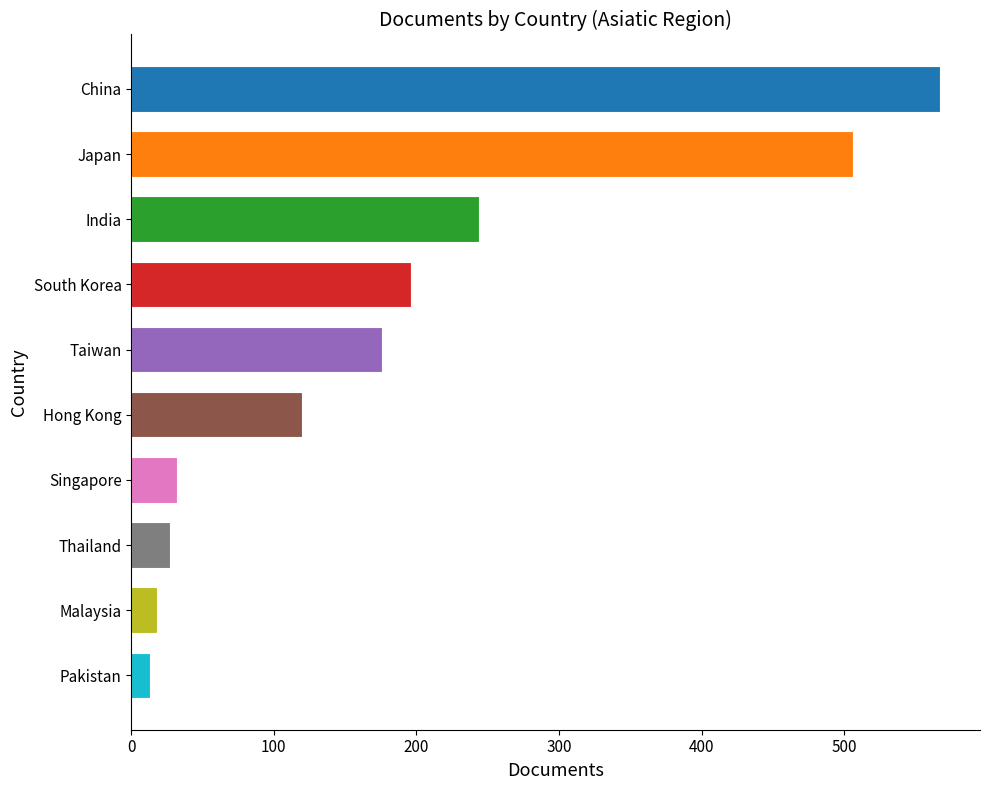

Is it true that the value at Taiwan is 176?

True